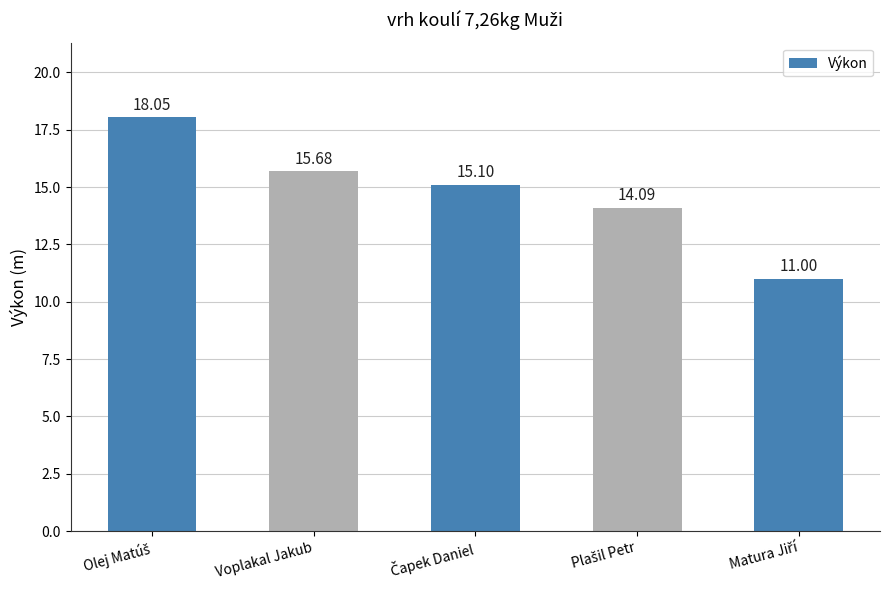

What is the difference between the maximum and second lowest values?

4.0